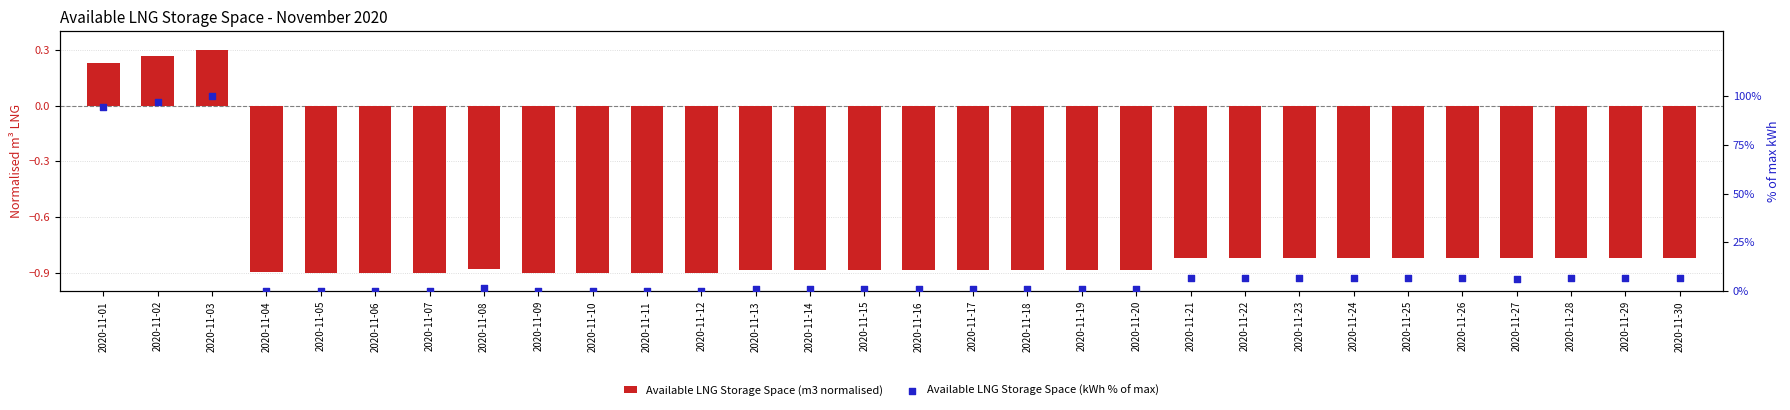

Which series contains the highest Y value?

Available LNG Storage Space (kWh % of max)